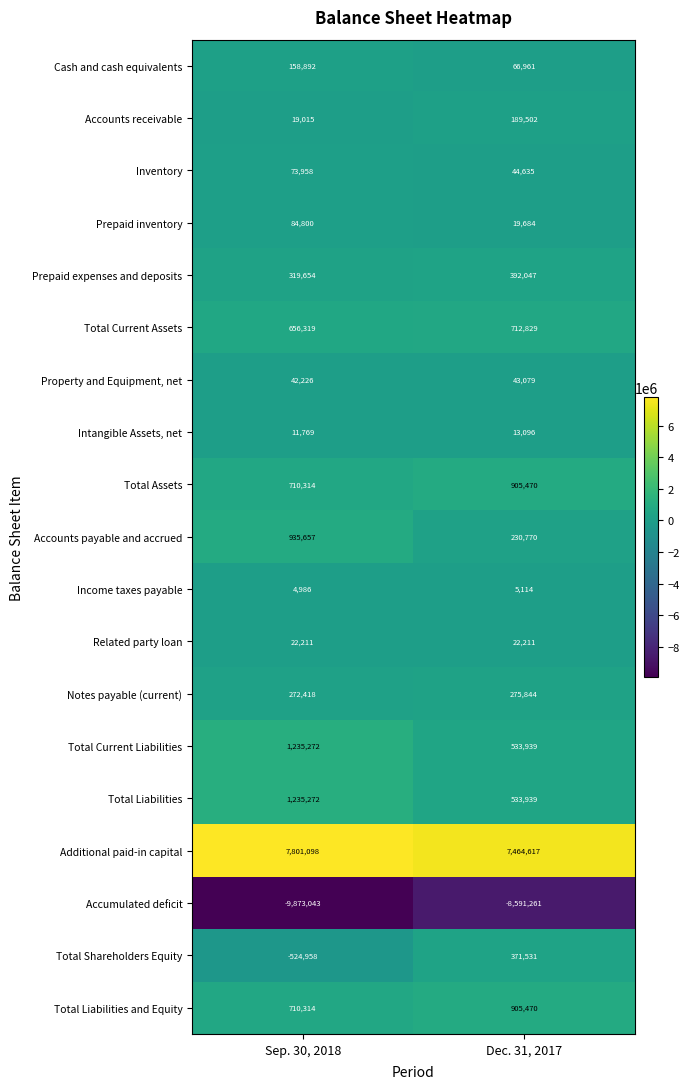

At which category is the sum across all series the highest?

Dec. 31, 2017